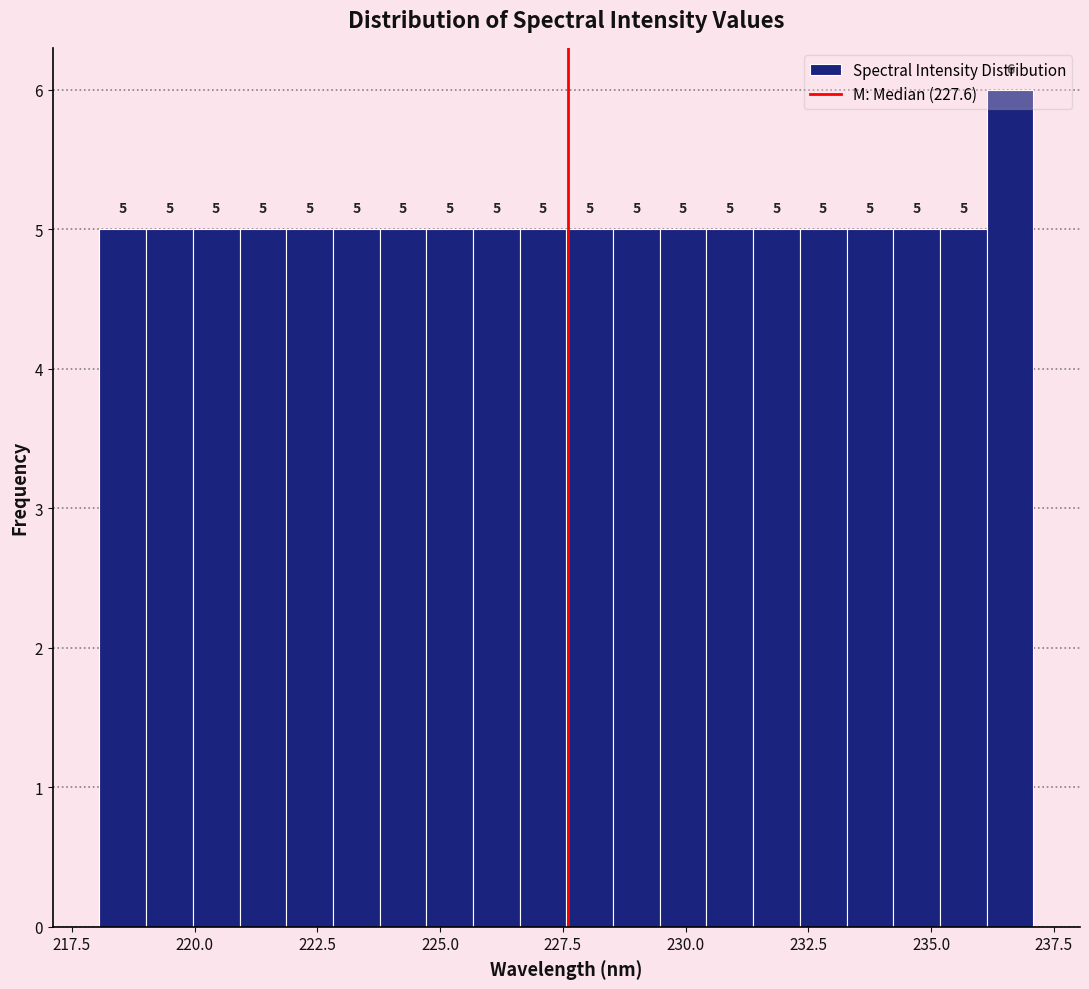

Read against the x-axis, roughly where is the centre of the tallest bar?

236.5